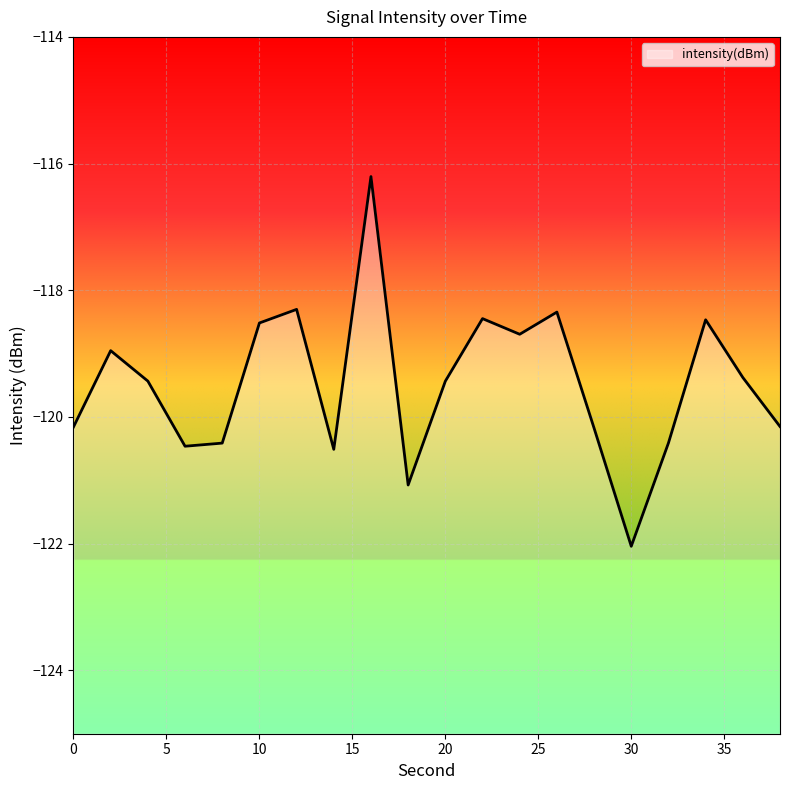

What is the minimum value shown in the chart?

-122.0